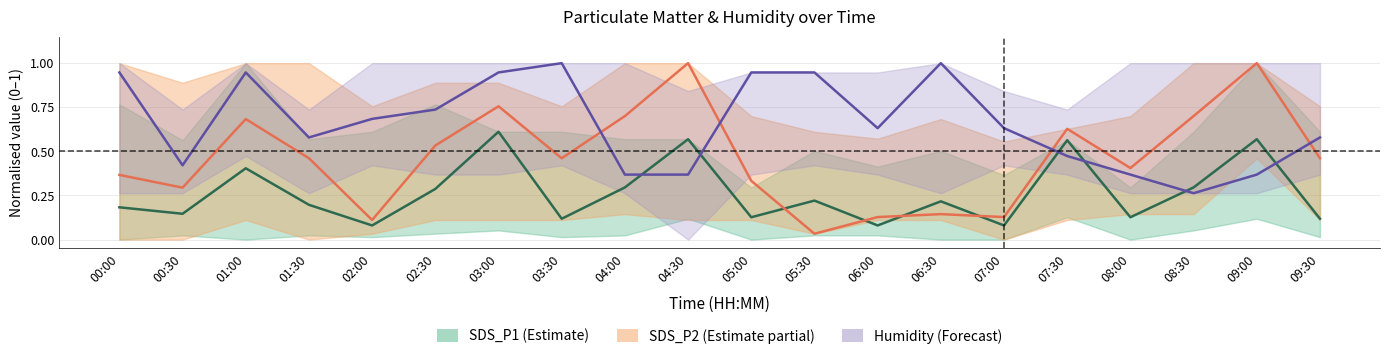

What is the difference between the maximum and minimum values in the SDS_P2 (Estimate partial) series?

1.0